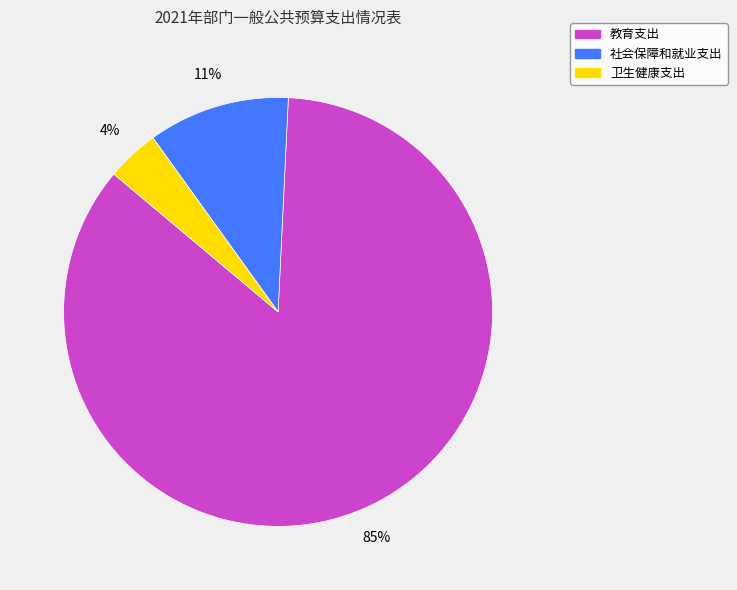

Which category accounts for the majority?

教育支出